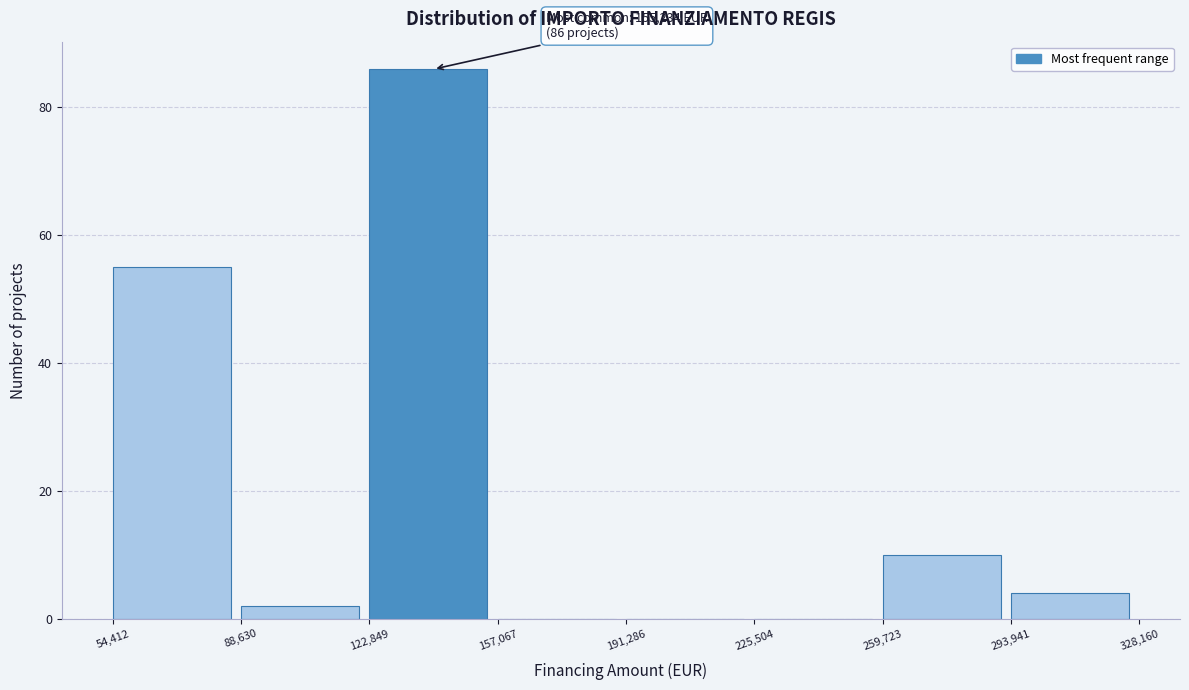

Which range on the x-axis has the tallest bar?

122,849 to 157,067